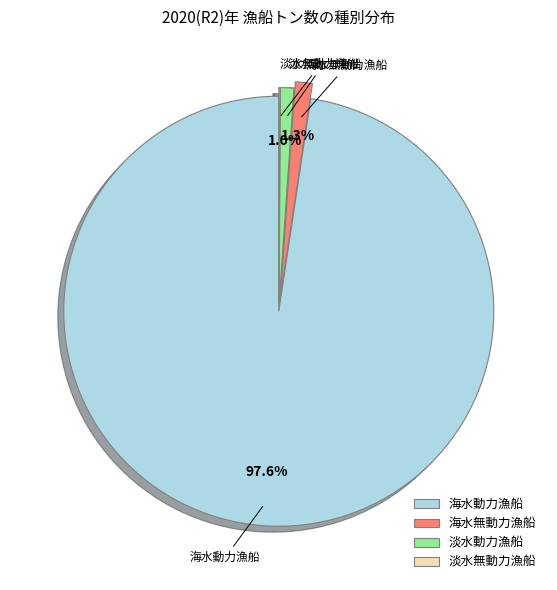

Which category has the biggest portion of the pie?

海水動力漁船